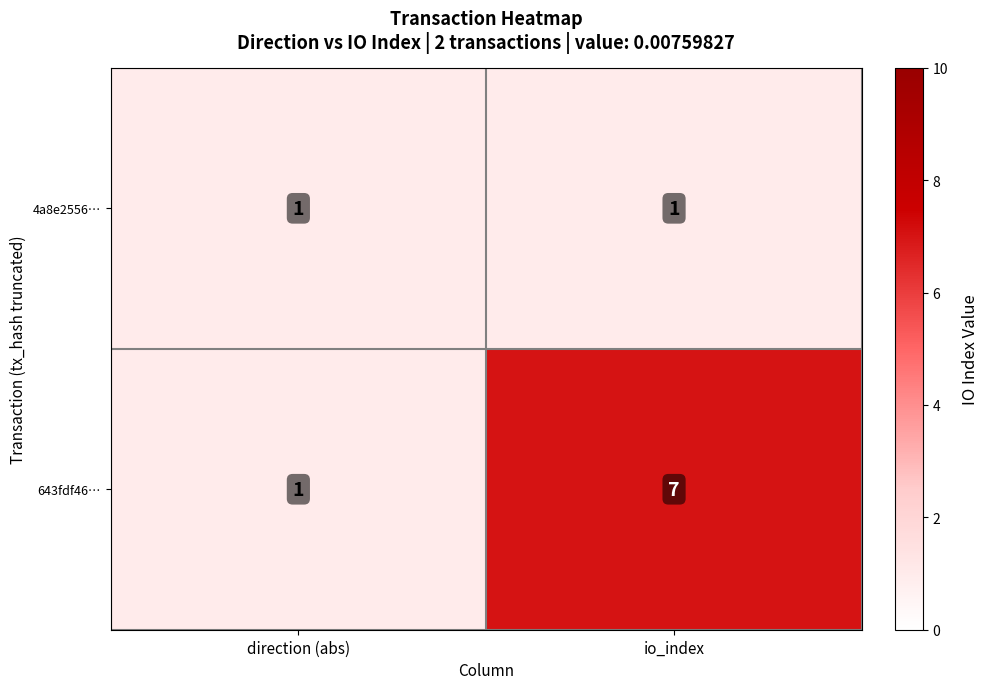

At which category does the chart reach its peak across all series?

io_index